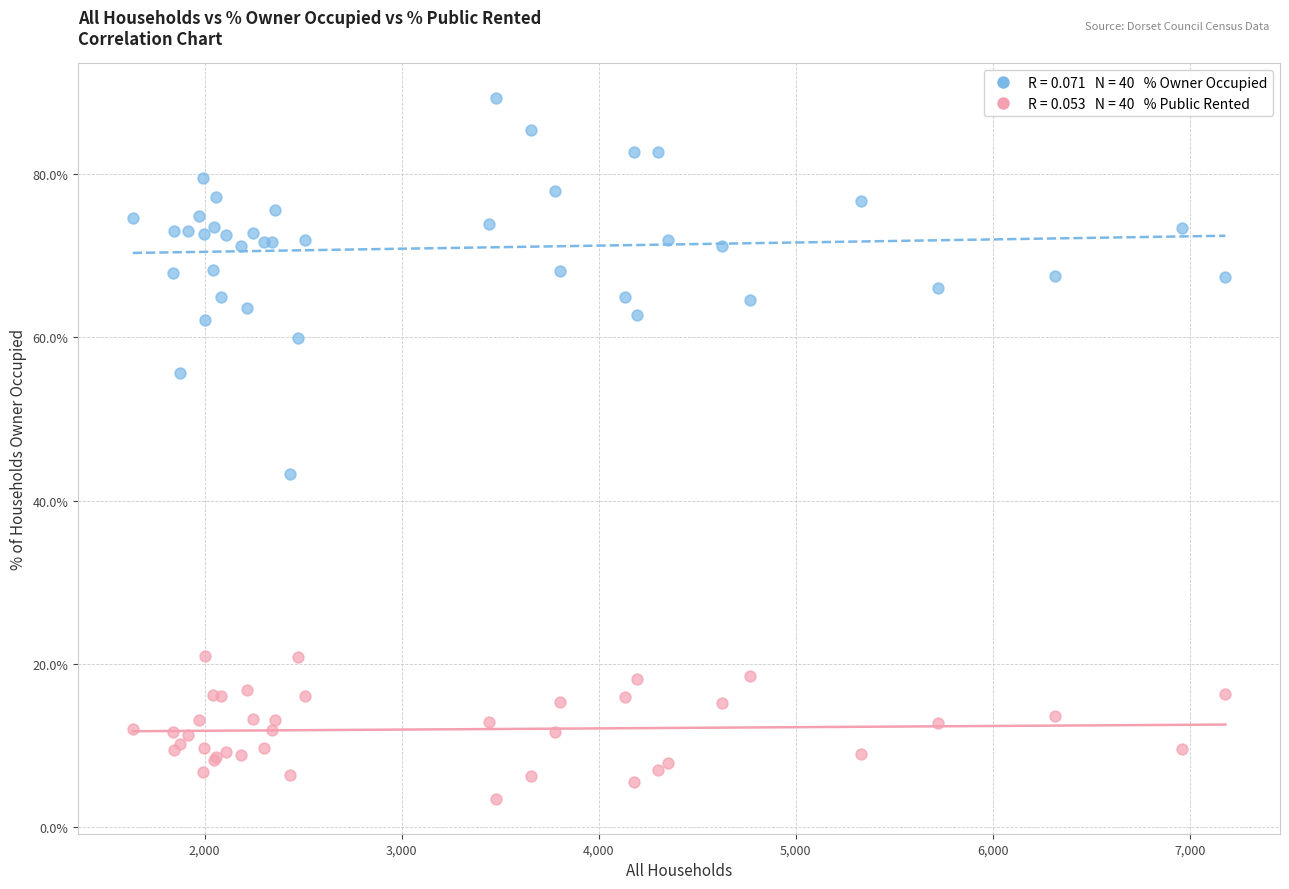

Across all series, what Y value is closest to 46?

43.2